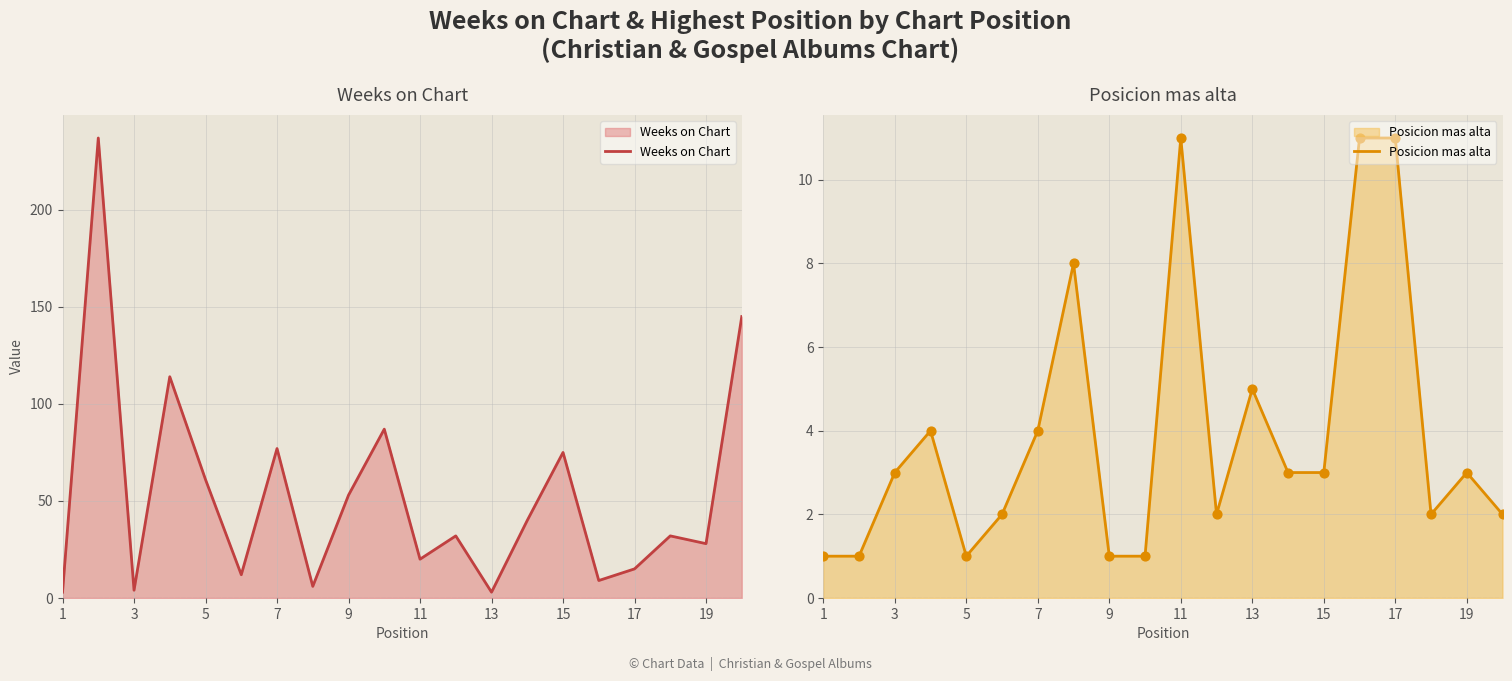

Is it true that Weeks on Chart equals 75 at 15?

True